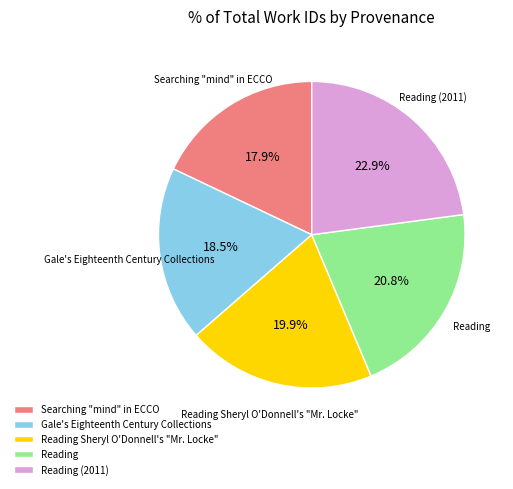

How many slices are in this pie chart?

5